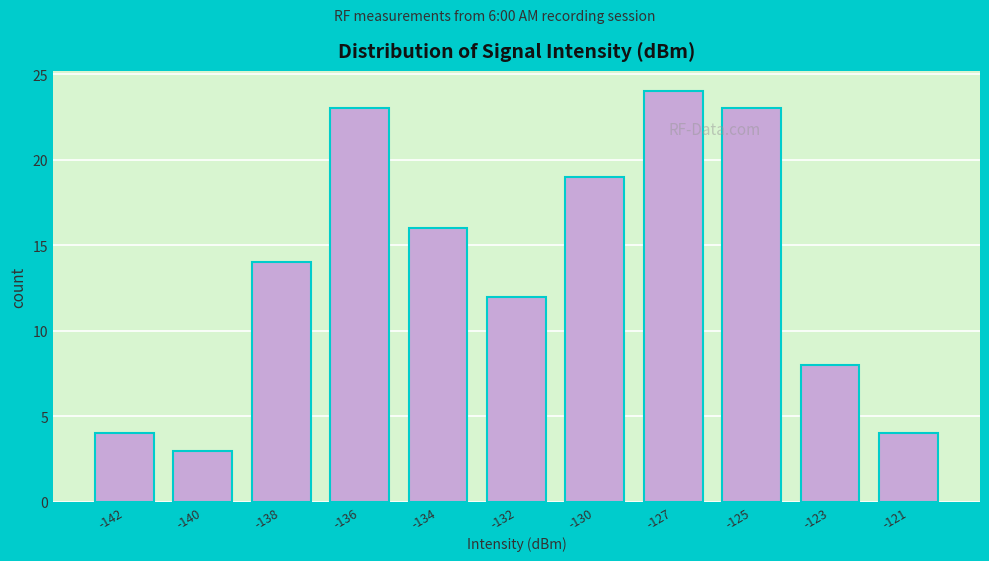

Reading left to right, extract all data points from this chart.

4	3	14	23	16	12	19	24	23	8	4